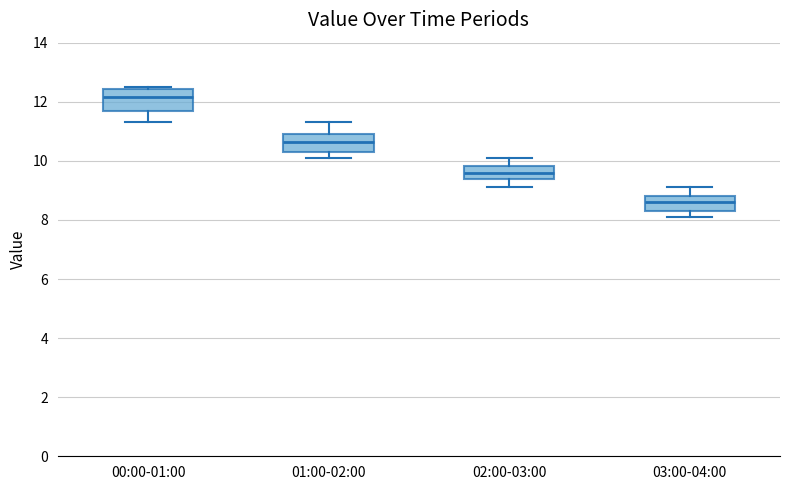

Reading left to right, transcribe this box plot: for each box, give where its median line is, the range the box spans, and where its two whiskers end, as read against the y-axis. The values are not printed on the chart, so give them approximately, as read against the axis.

00:00-01:00: median 12.2, box 11.6 to 12.4, whiskers 11.4 to 12.6
01:00-02:00: median 10.6, box 10.4 to 11.0, whiskers 10.2 to 11.4
02:00-03:00: median 9.6, box 9.4 to 9.8, whiskers 9.2 to 10.2
03:00-04:00: median 8.6, box 8.4 to 8.8, whiskers 8.2 to 9.2